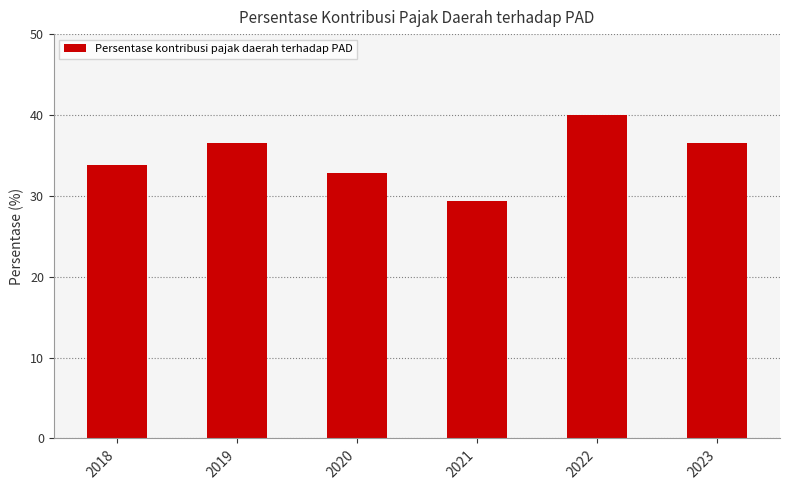

How many values exceed 36?

3